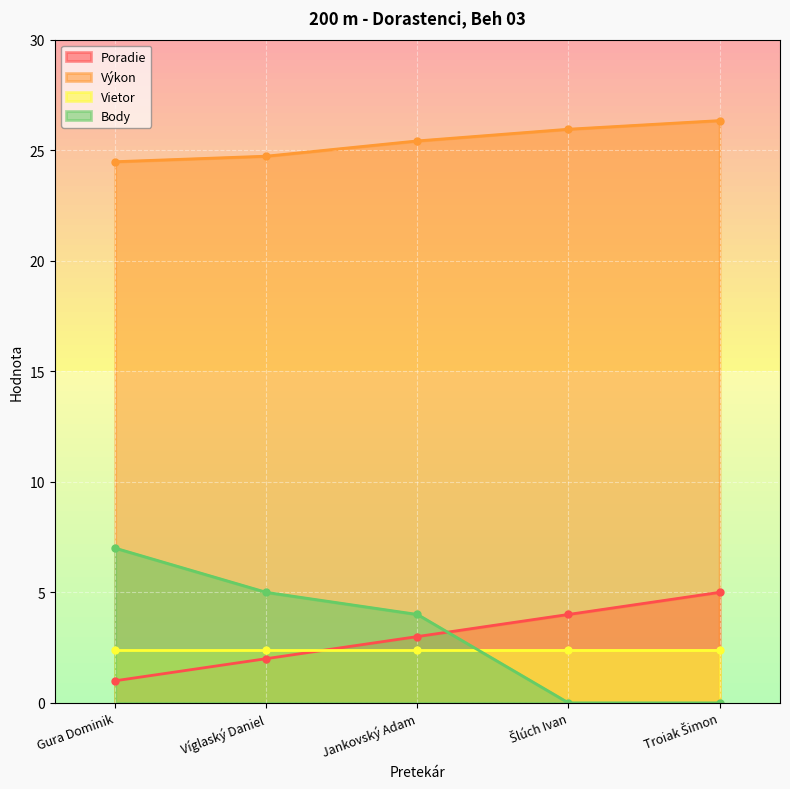

Which series changed the most between Víglaský Daniel and Troiak Šimon?

Body